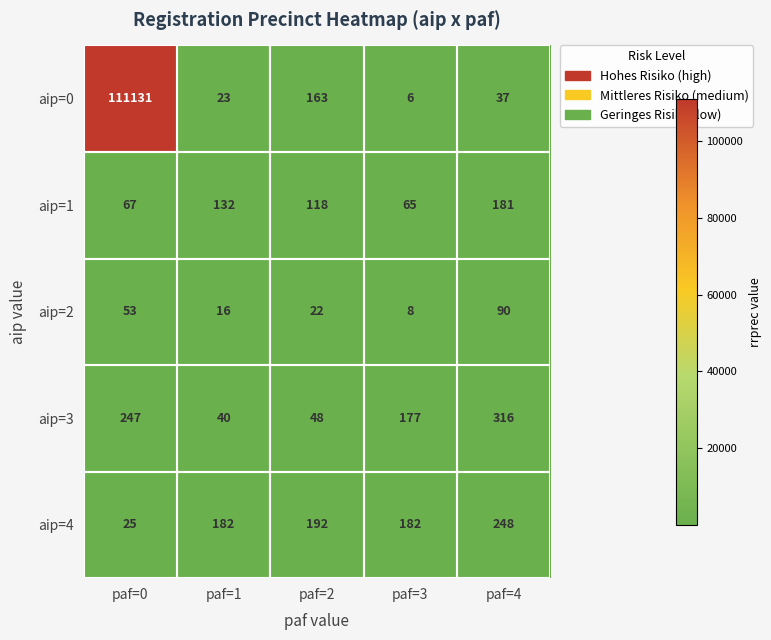

True or false: aip=1 has a value of 118 at paf=2.

True